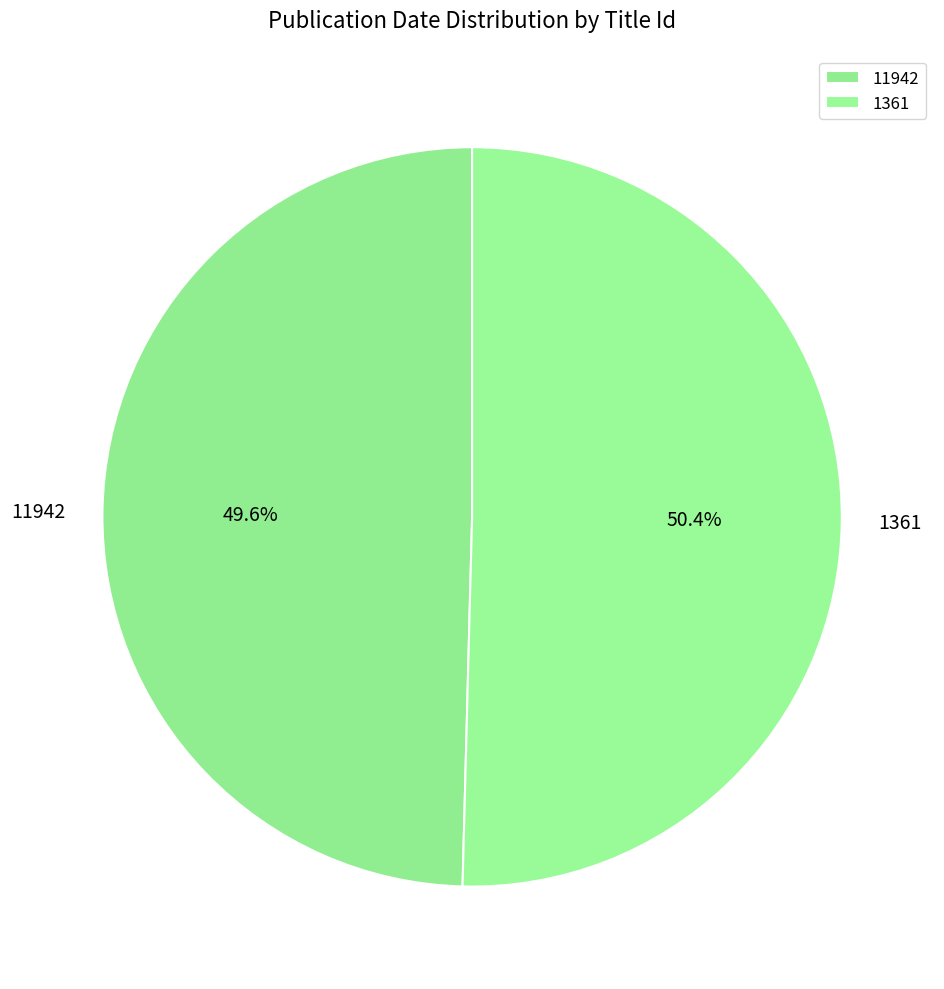

What percentage is the 1361 slice, to the nearest percent?

50%